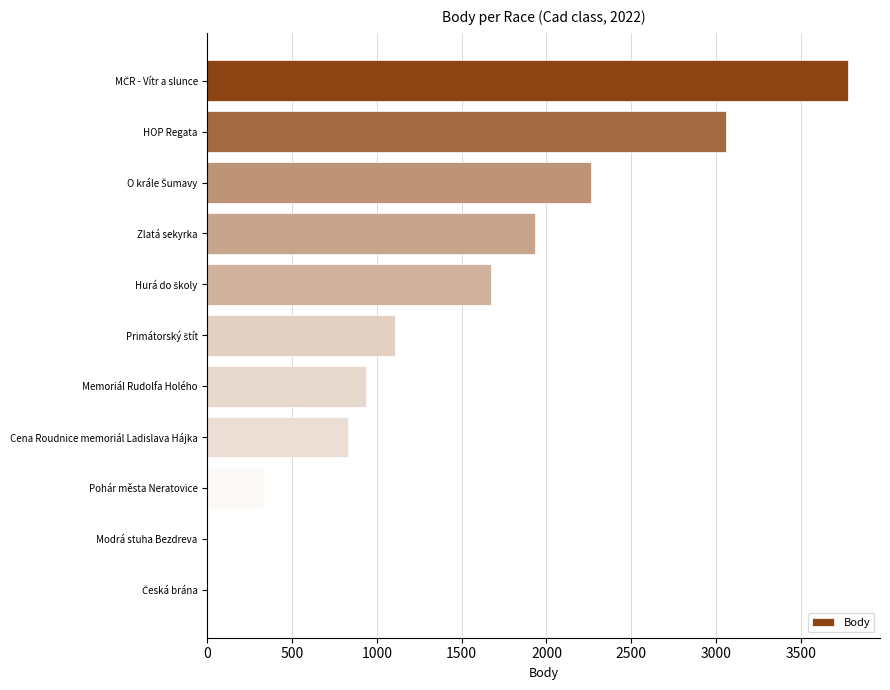

What is the value of the 6th bar from the top?

1108